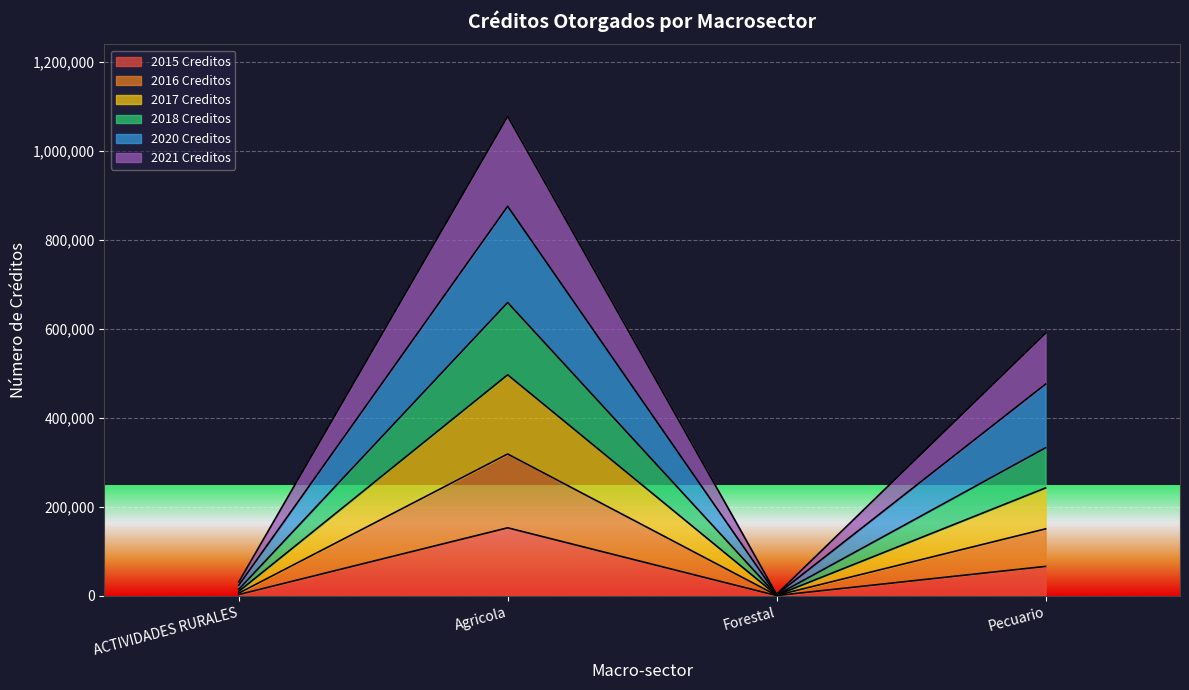

At which category is the sum across all series the highest?

Agricola